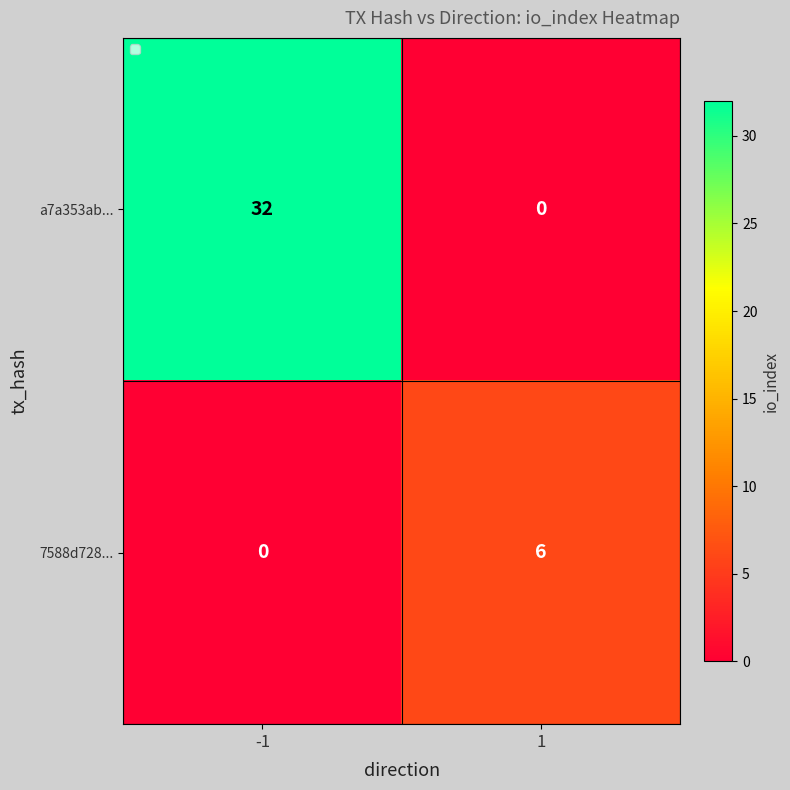

Rank the series by their average value, from highest to lowest.

a7a353ab..., 7588d728...